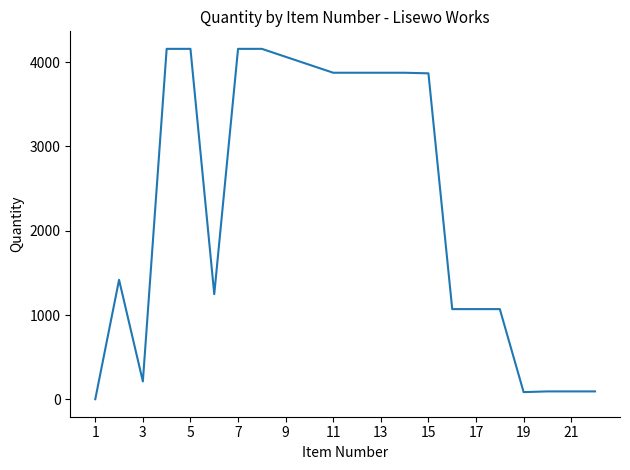

What is the greatest value displayed?

4158.0